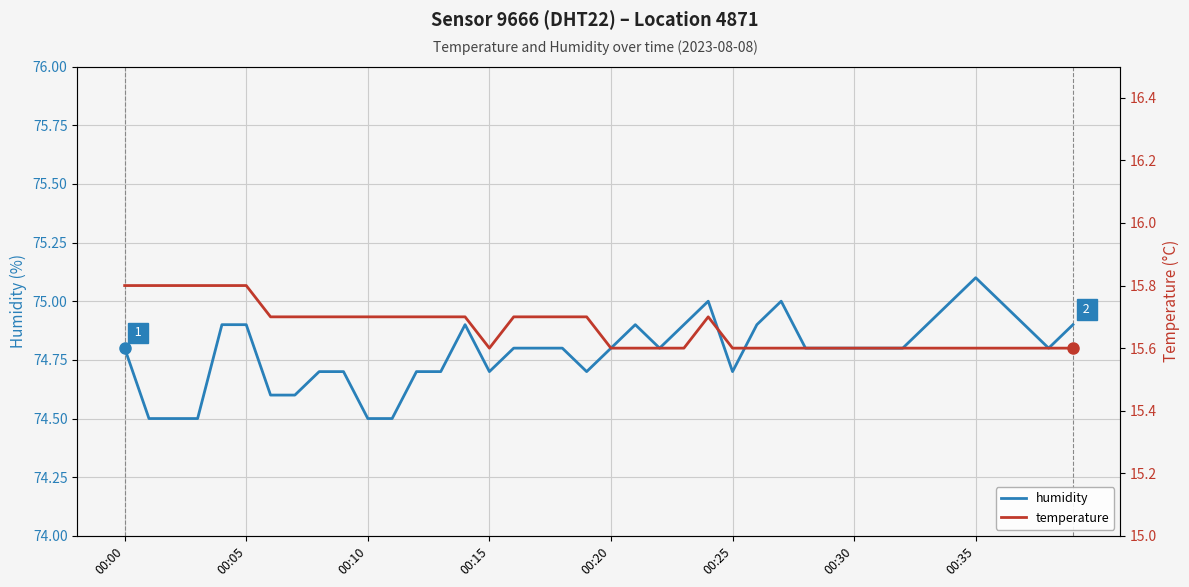

The value of humidity at 00:05 is 105.0. True or false?

False